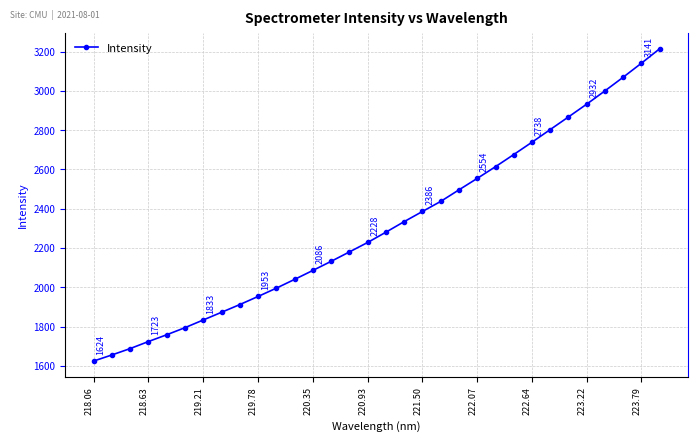

What is the greatest value displayed?

3214.4